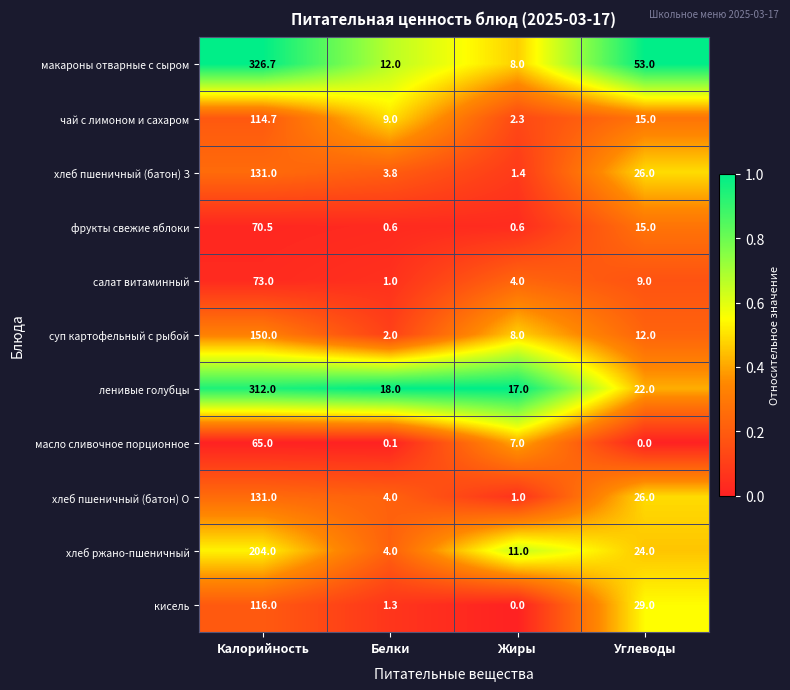

What is the total value across all series at Жиры?

60.3